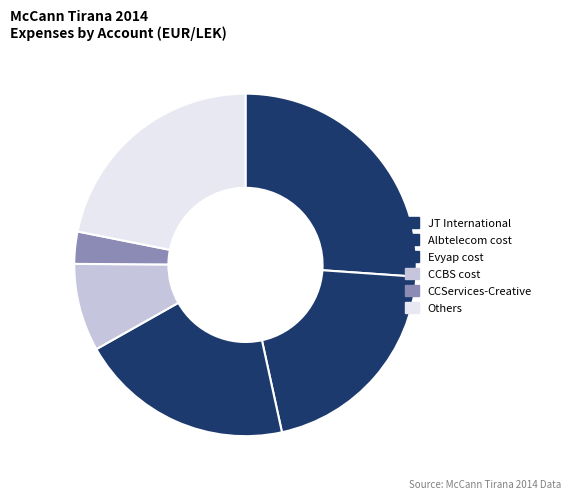

How many segments does this pie chart have?

6